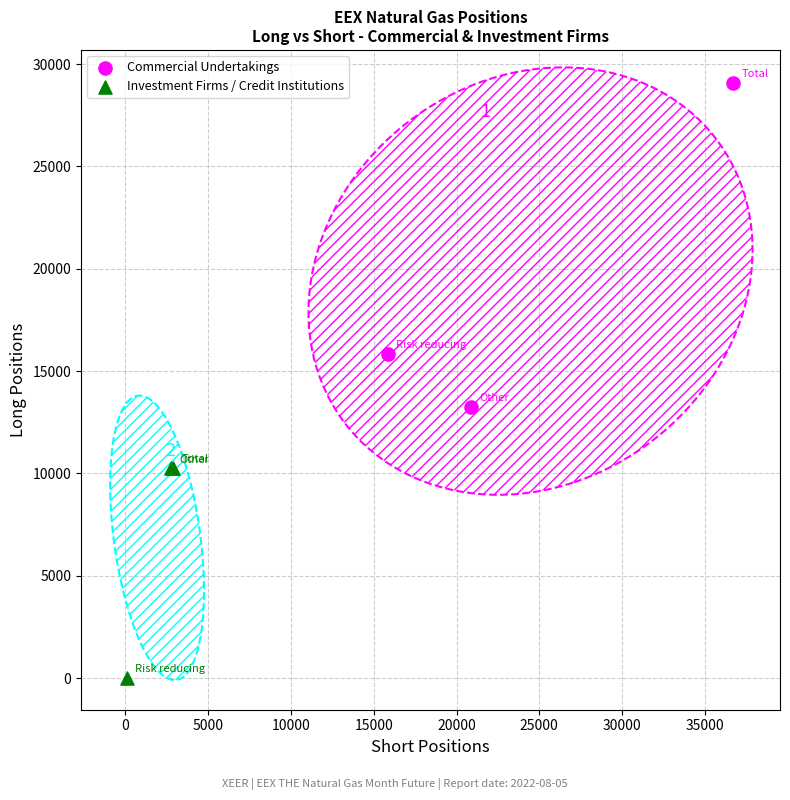

Which series reaches the minimum Y coordinate?

Investment Firms / Credit Institutions